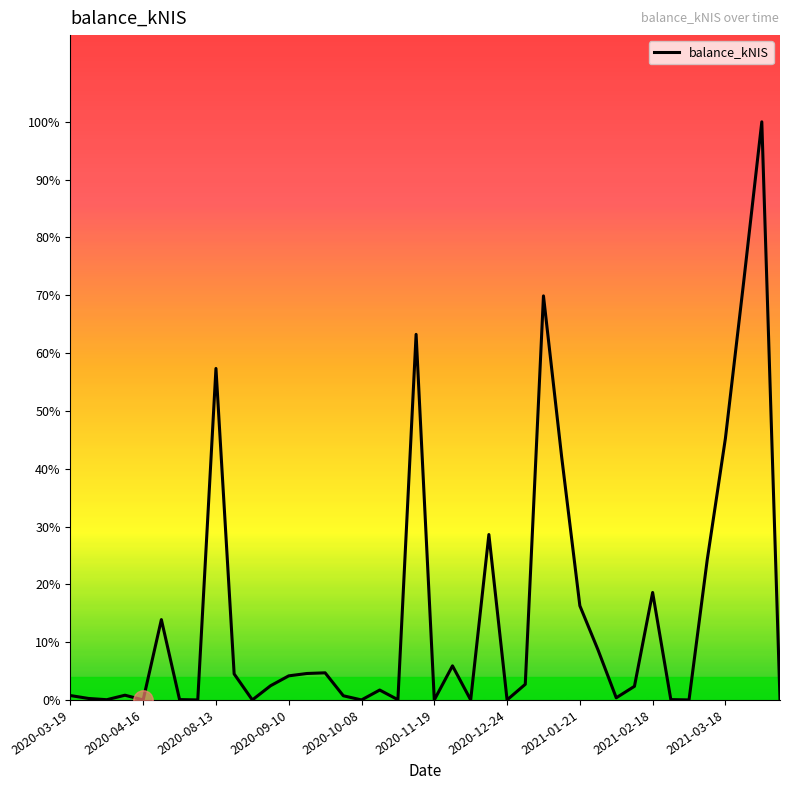

List the labels in order of value, largest first.

38, 37, 26, 19, 2021-02-18, 36, 27, 23, 35, 32, 28, 2020-11-19, 29, 21, 14, 13, 2021-03-18, 12, 25, 11, 31, 17, 2020-09-10, 2020-03-19, 15, 30, 2020-04-16, 2020-12-24, 33, 2020-08-13, 18, 2020-10-08, 2021-01-21, 10, 16, 20, 22, 24, 34, 39